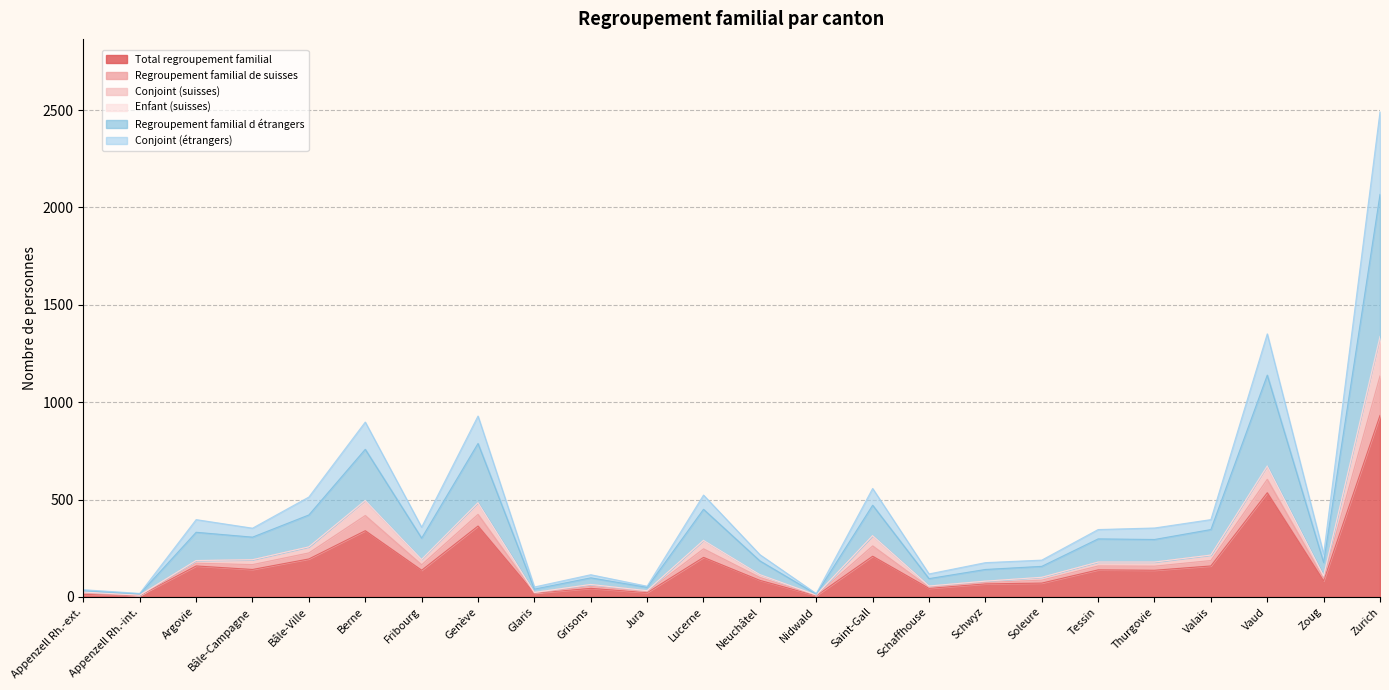

What is the maximum value for Total regroupement familial?

932